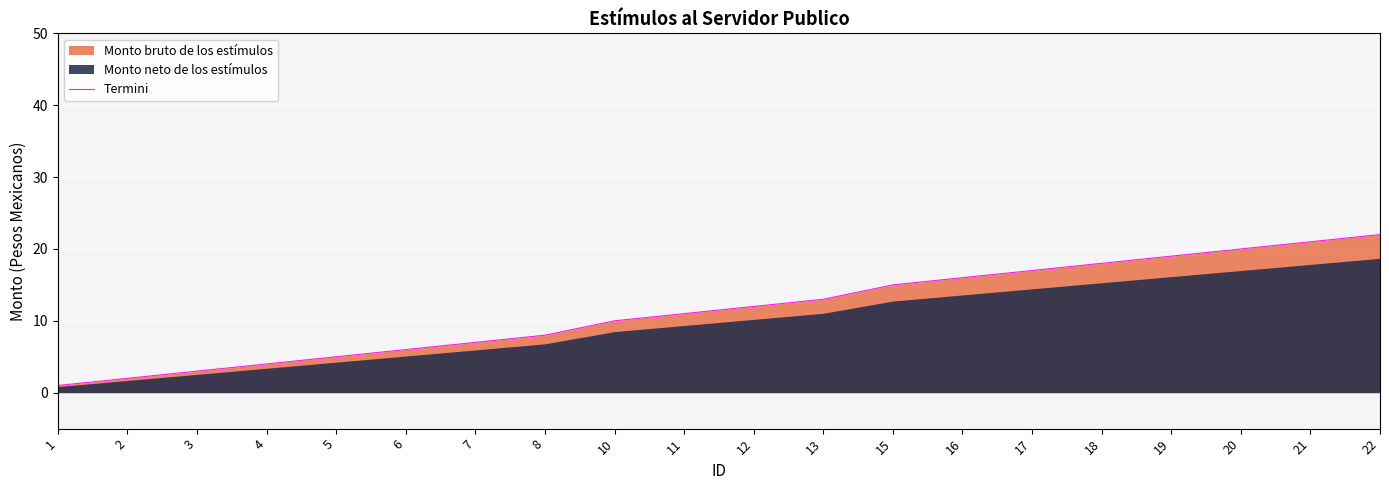

What is the difference between the second highest and minimum values?

20